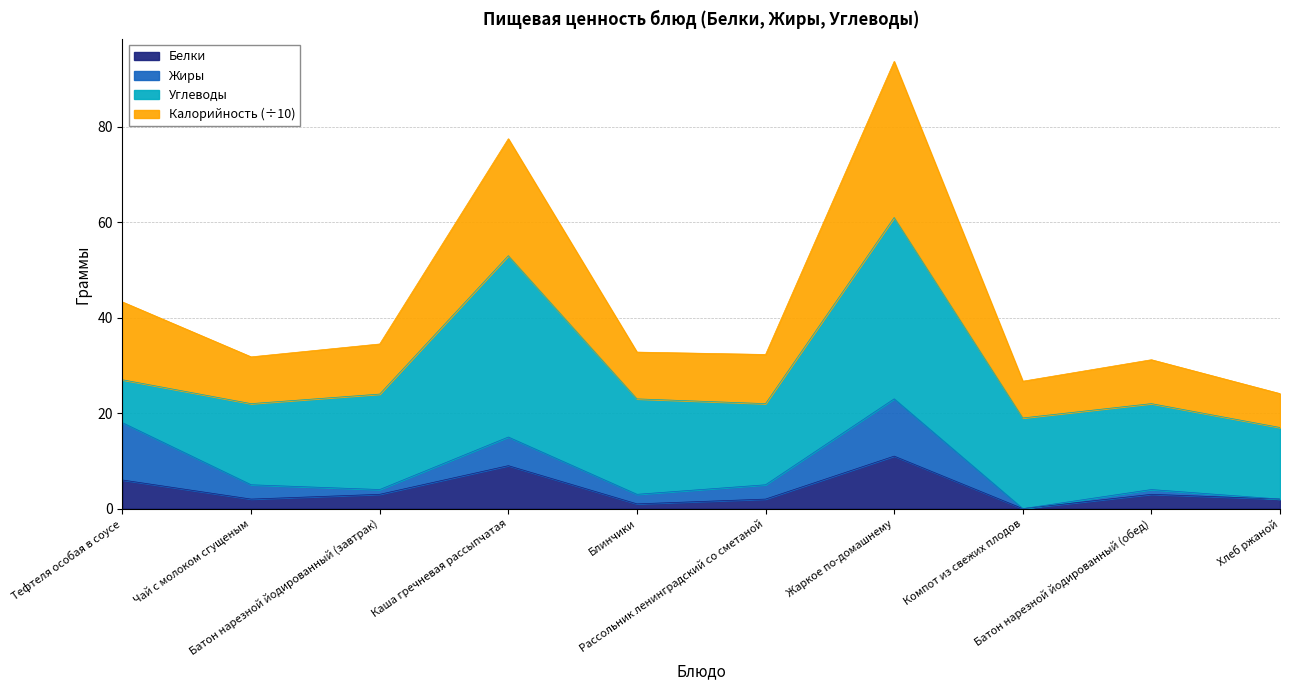

What is the value of the Калорийность_scaled point at the 5th from the left?

32.8